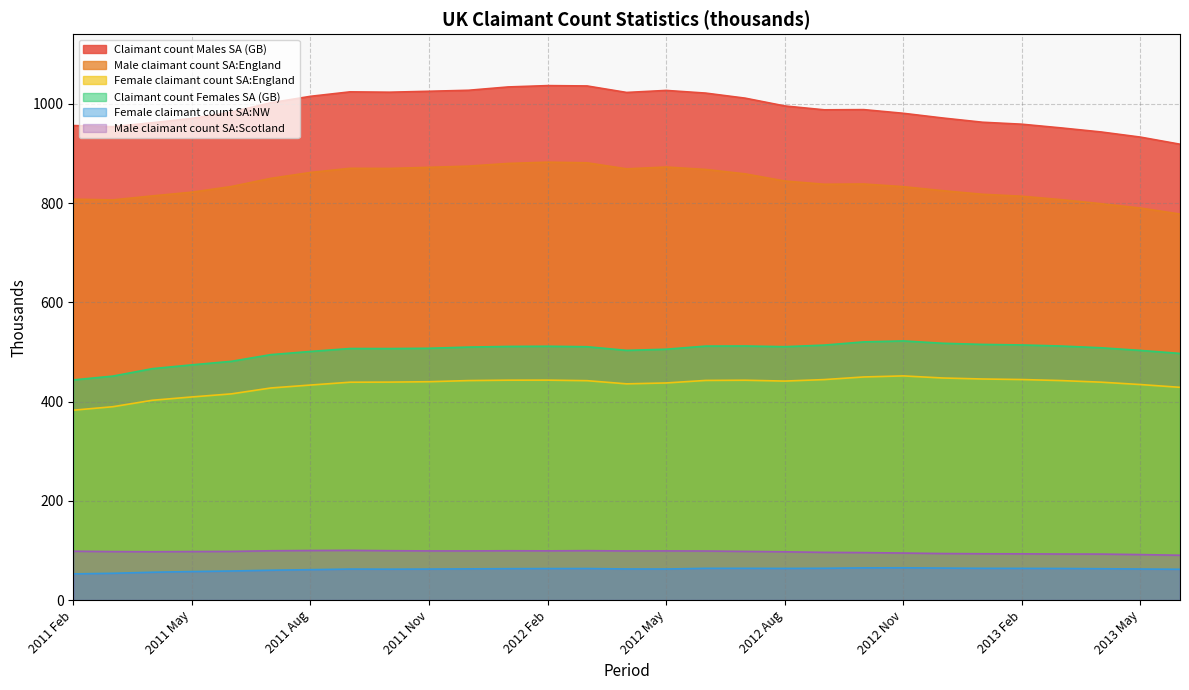

True or false: Claimant count Females SA (GB) and Male claimant count SA:Scotland intersect in this chart.

False